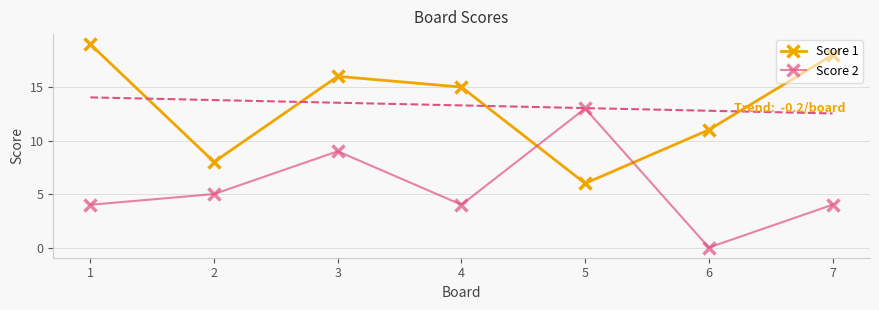

What is the total value across all series at 1?

23